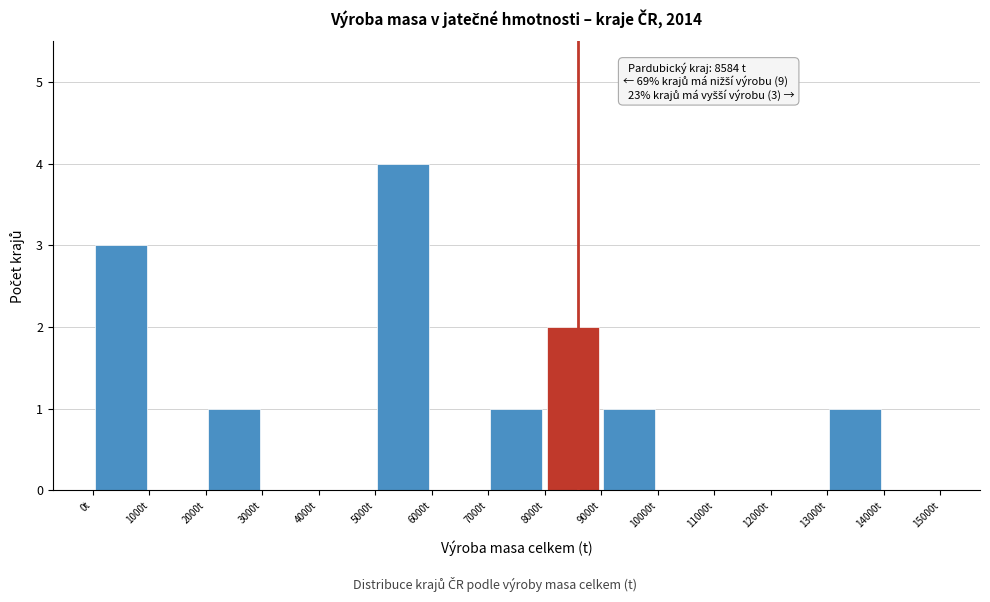

Which range on the x-axis has the tallest bar?

5000 to 6000